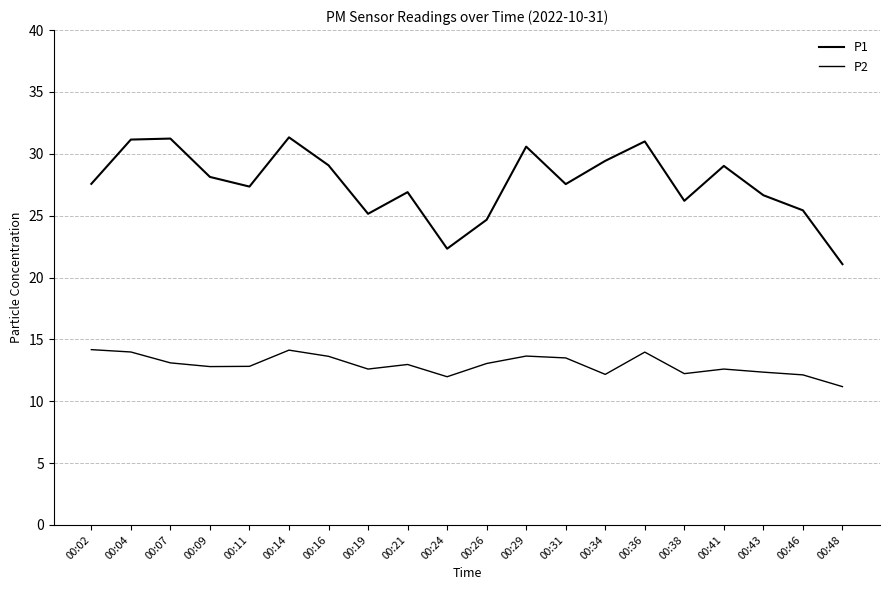

What is the spread (max minus min) of values at 00:46?

13.3